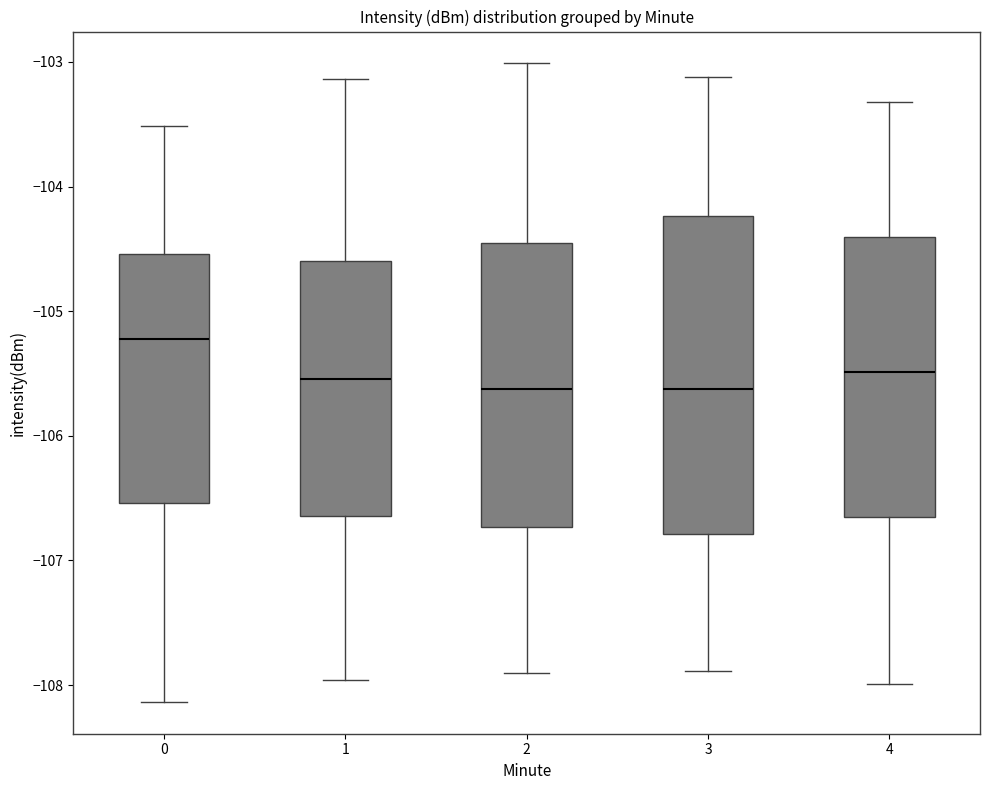

Reading left to right, read every box against the y-axis: the position of its median line, the range the box covers, and the ends of its whiskers. The values are not printed on the chart, so give them approximately, as read against the axis.

0: median -105.2, box -106.5 to -104.5, whiskers -108.1 to -103.5
1: median -105.5, box -106.6 to -104.6, whiskers -108.0 to -103.1
2: median -105.6, box -106.7 to -104.5, whiskers -107.9 to -103.0
3: median -105.6, box -106.8 to -104.2, whiskers -107.9 to -103.1
4: median -105.5, box -106.7 to -104.4, whiskers -108.0 to -103.3